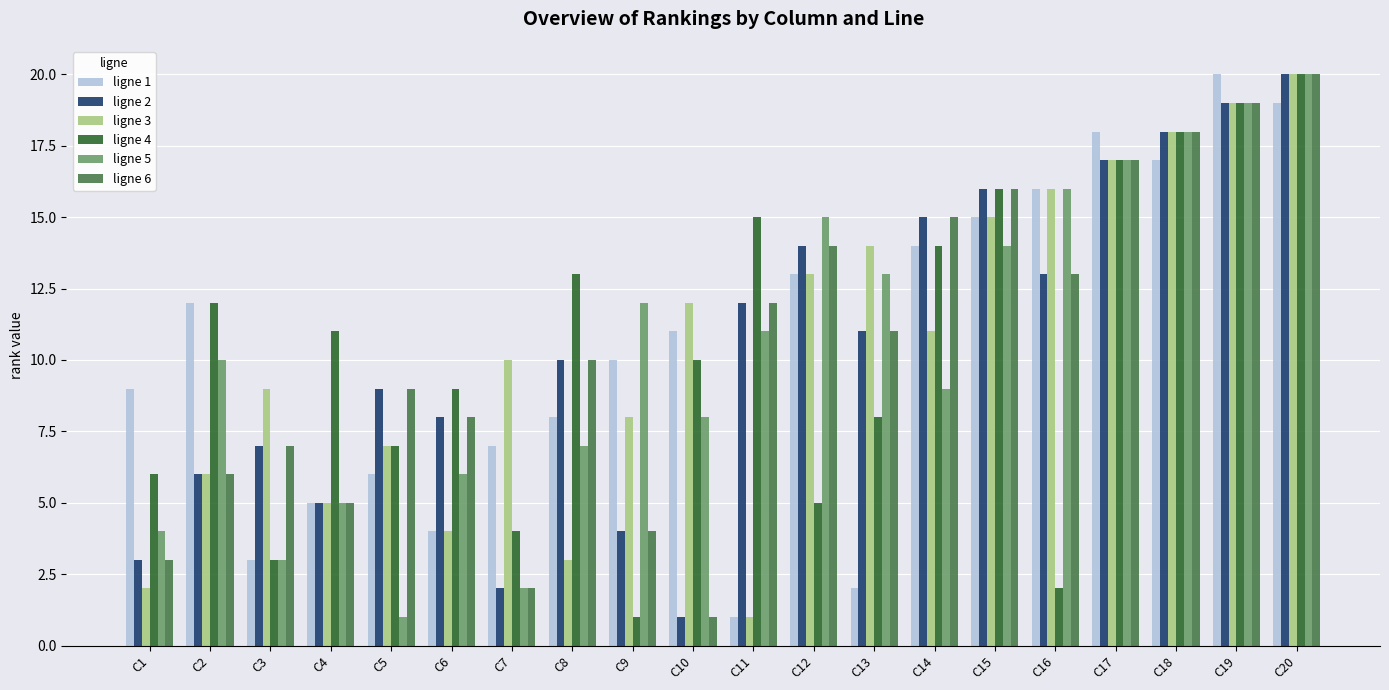

What is the sum of all ligne 3 values?

210